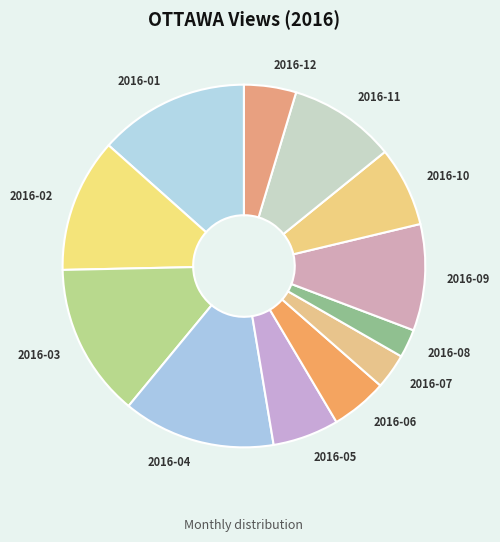

True or false: 2016-11 accounts for 10% of the total.

True